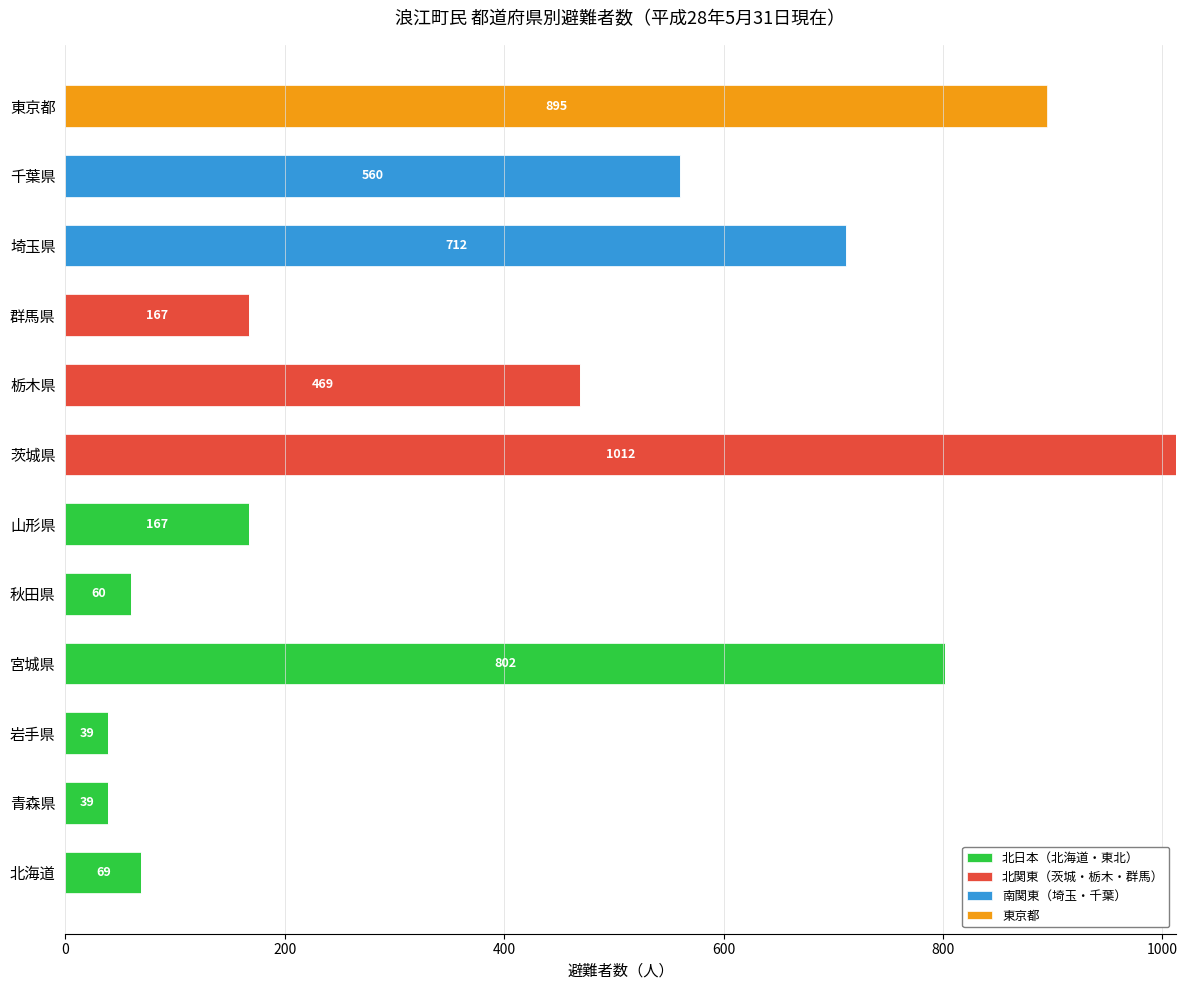

What value does the 北日本（北海道・東北） series have at 岩手県?

39